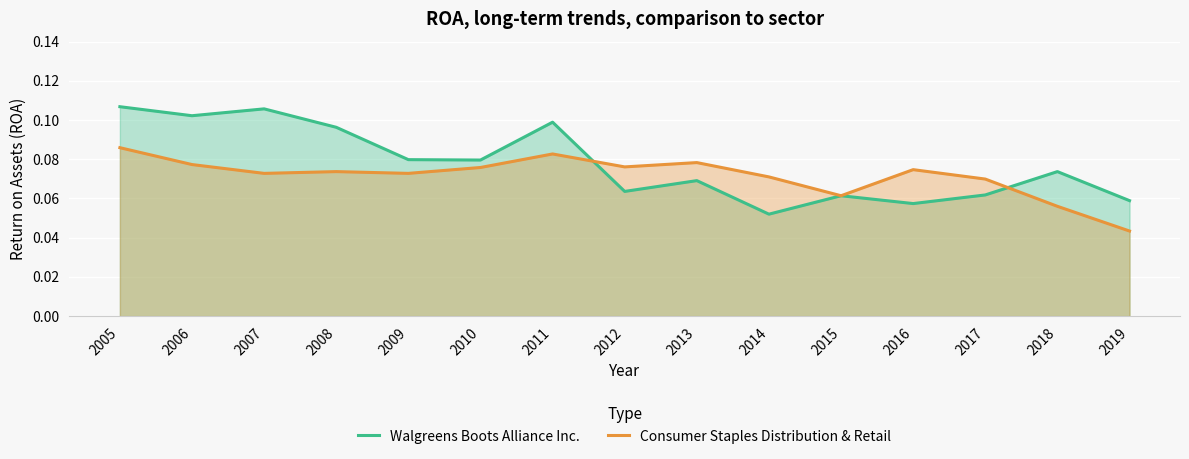

List the series in order of their overall mean, highest first.

Walgreens Boots Alliance Inc., Consumer Staples Distribution & Retail